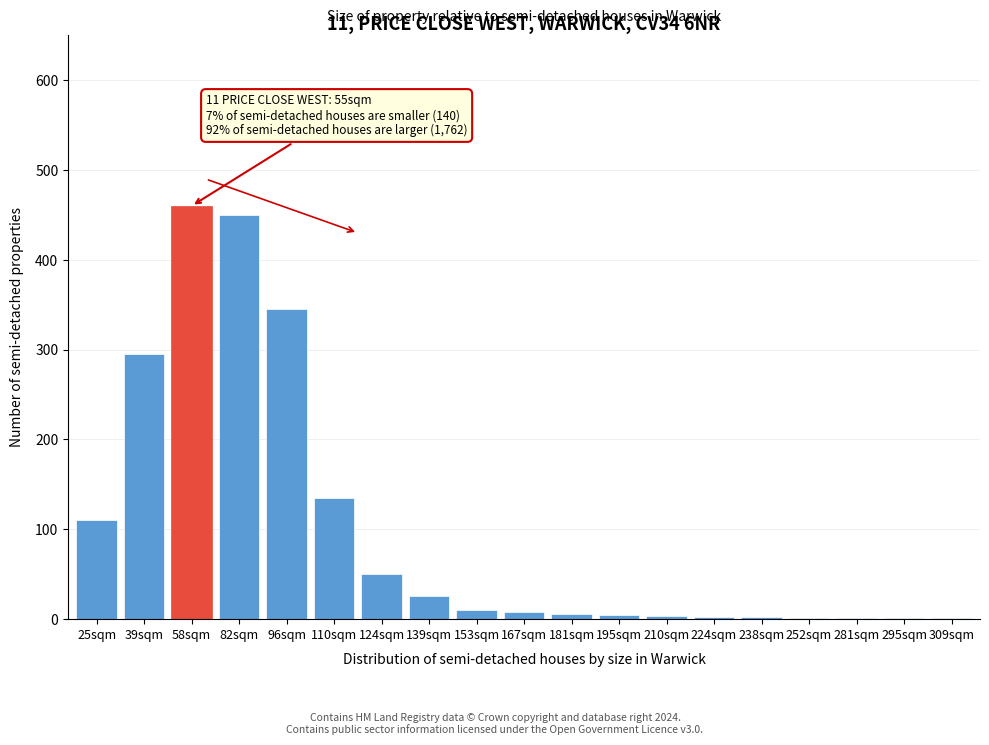

What is the greatest value displayed?

460